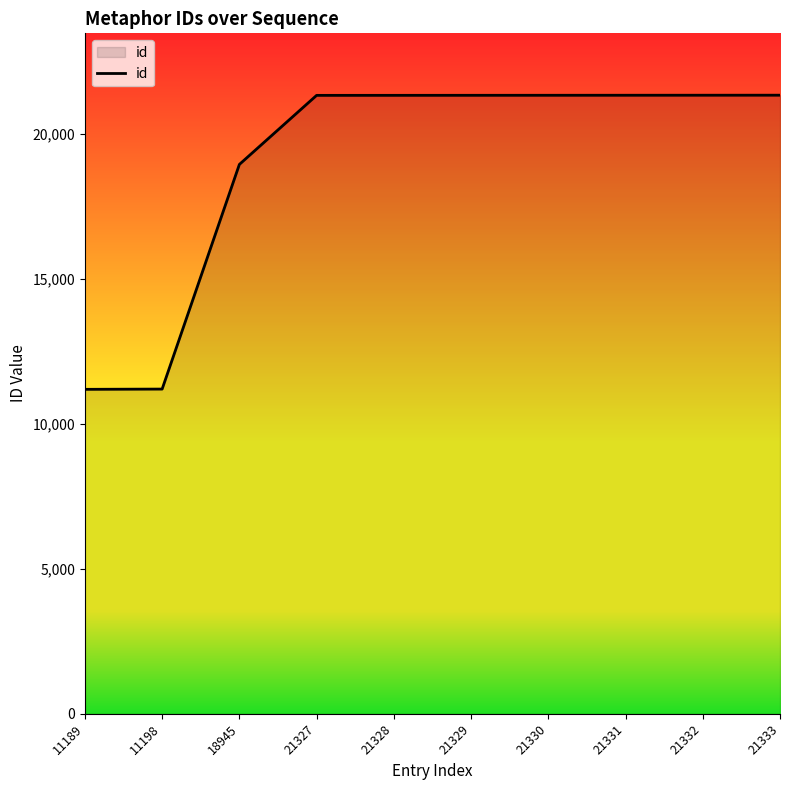

Between 18945 and 21328, which is larger?

21328